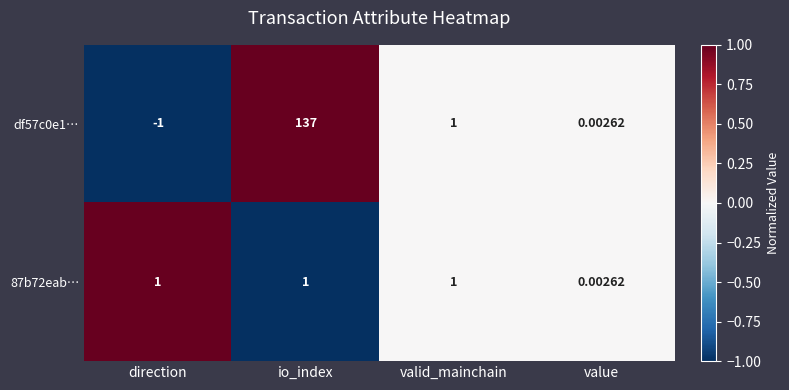

How many data points in df57c0e1… are less than 1?

2